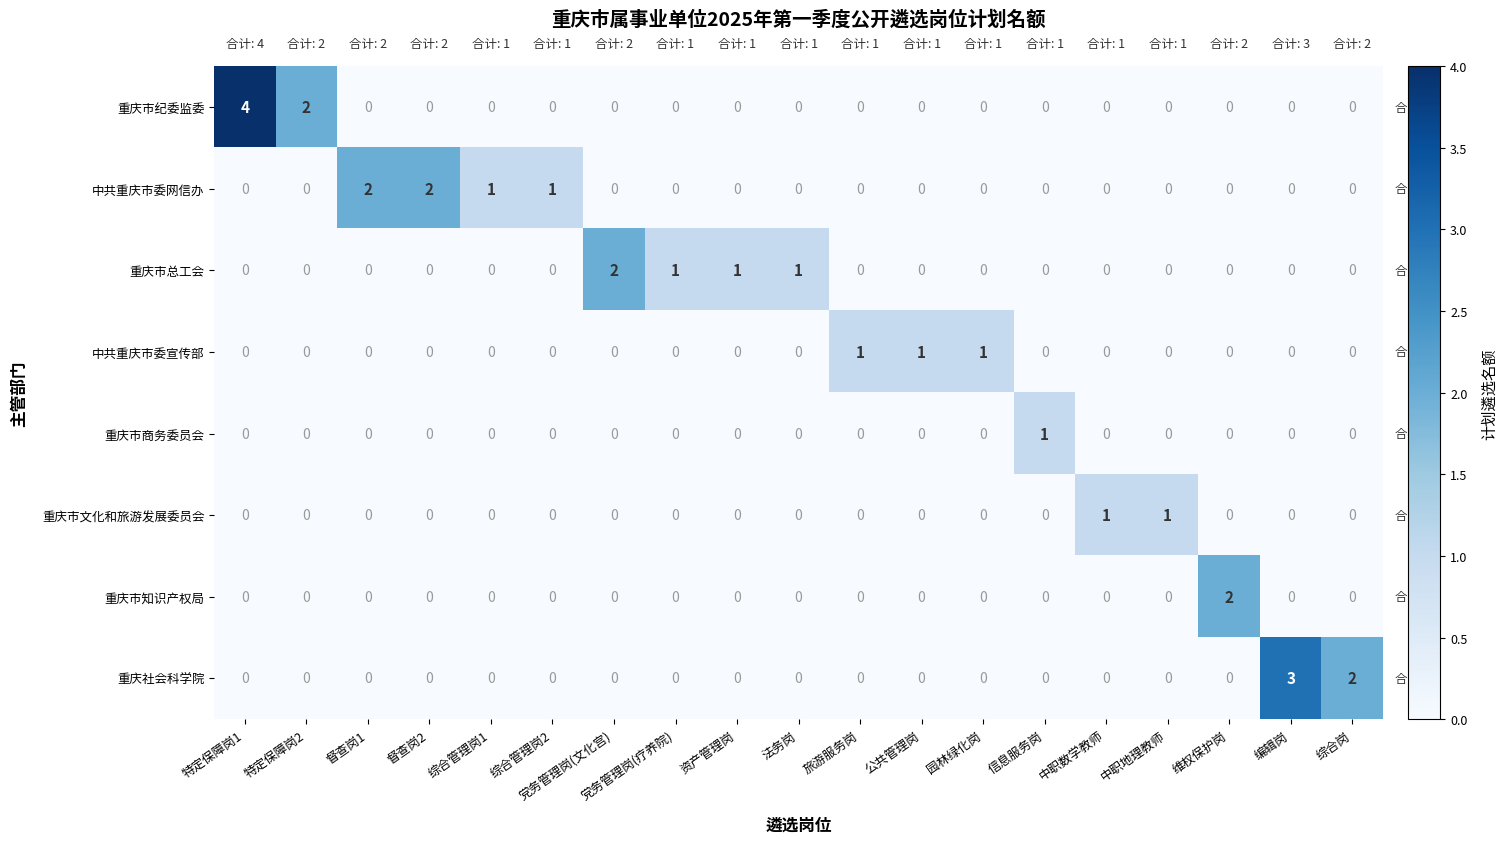

How many values in the 重庆市商务委员会 series exceed 0?

1